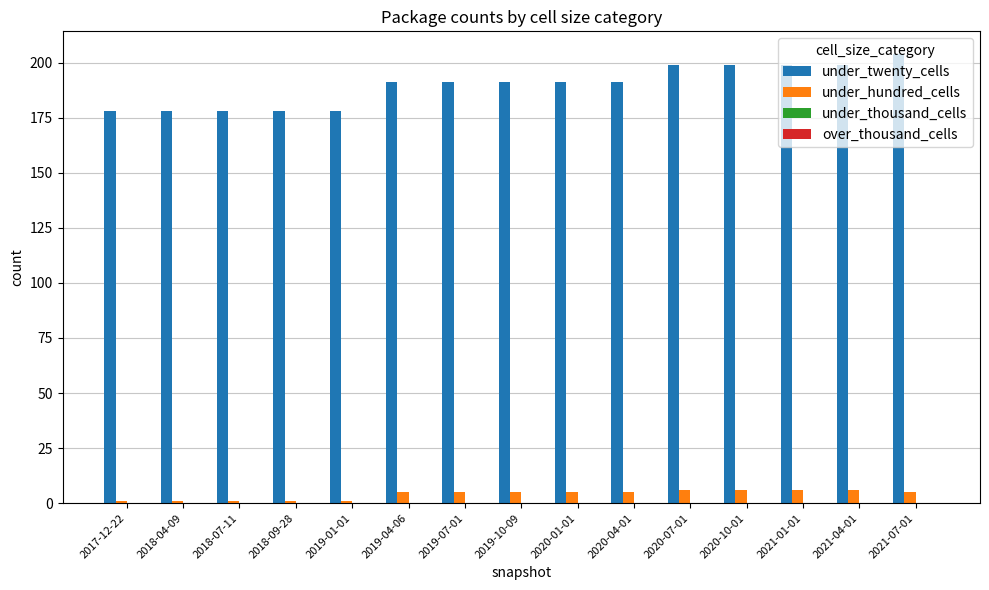

List the series in order of their peak value, lowest first.

under_hundred_cells, under_twenty_cells